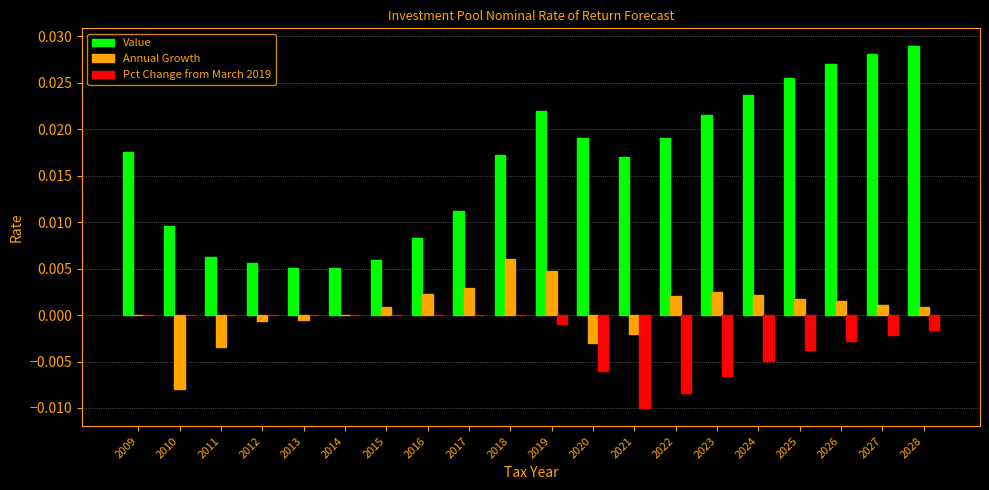

Are the bars grouped side by side (vs. stacked)?

Yes